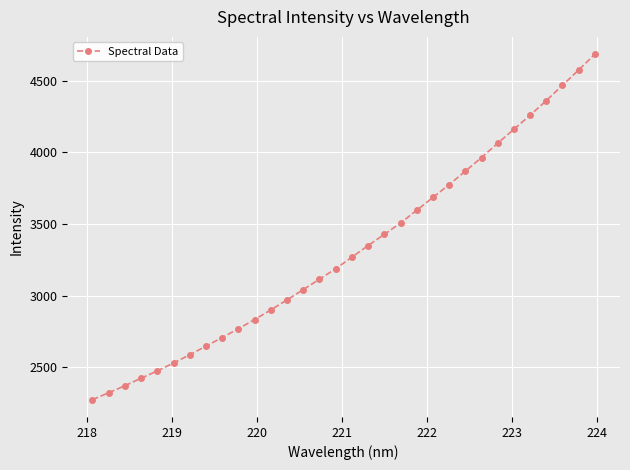

What is the smallest value displayed?

2274.0